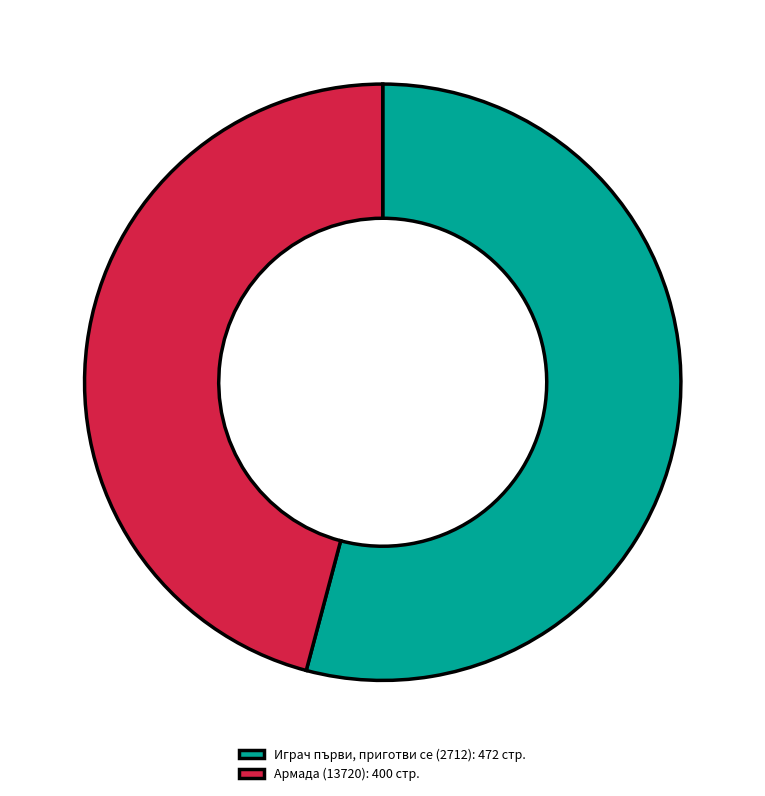

What is the majority slice?

Играч първи, приготви се (2712)